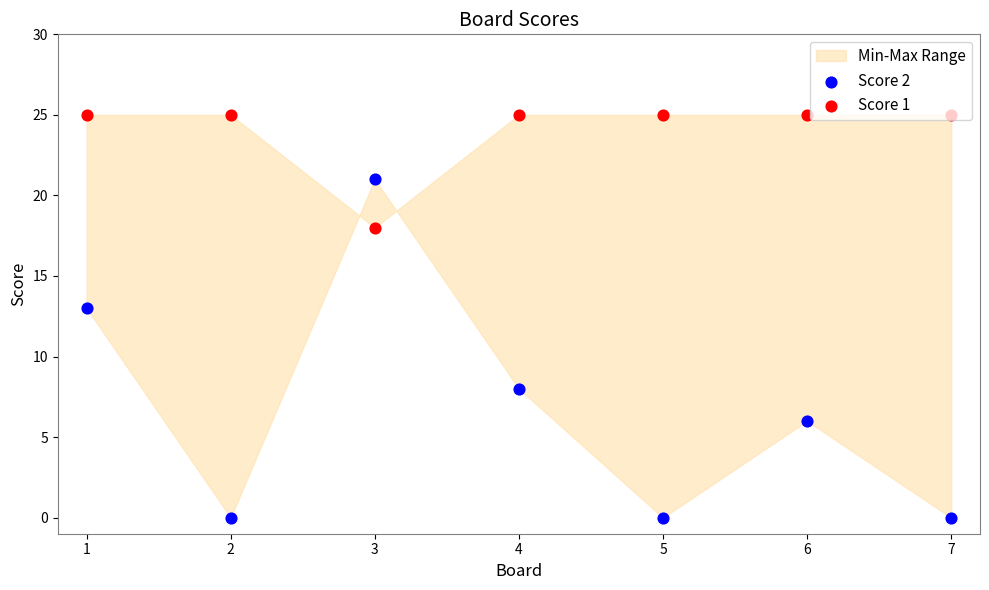

Which series has the largest total across all categories?

Score 1